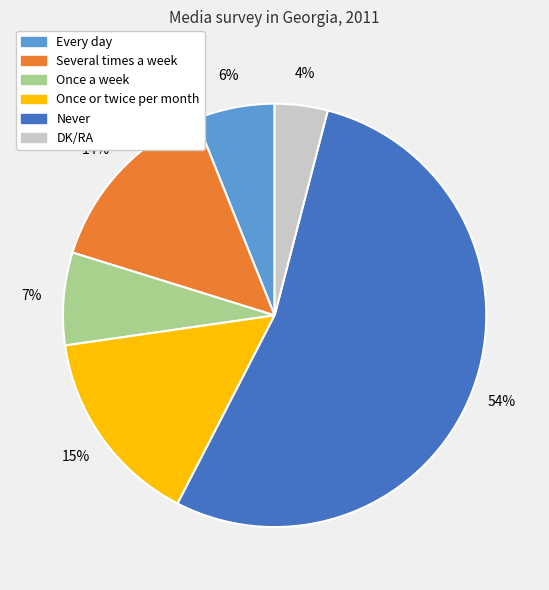

The Several times a week slice represents 5% of the pie. True or false?

False